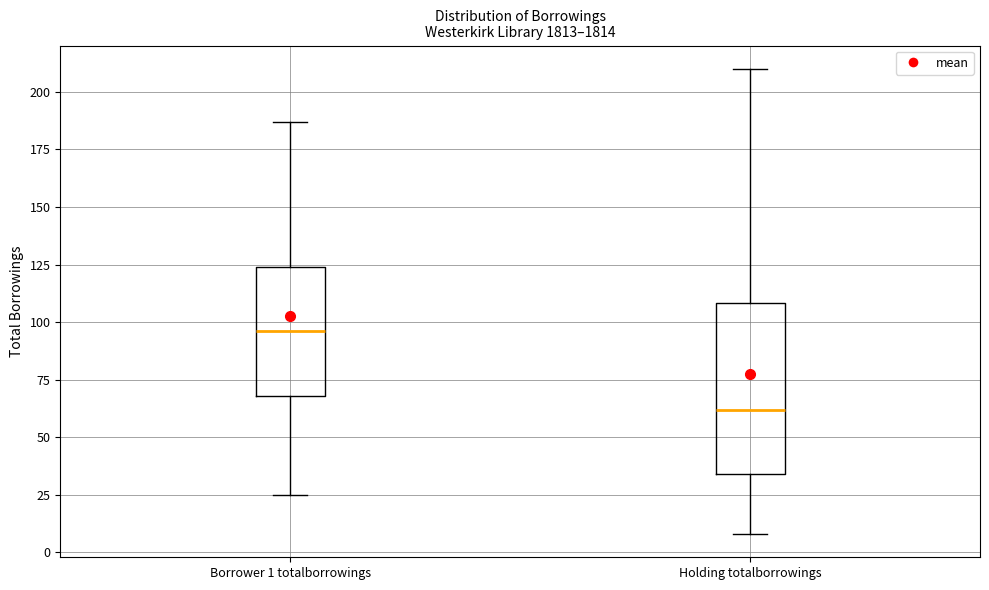

Which box is the tallest, from its lower edge to its upper edge?

Holding totalborrowings